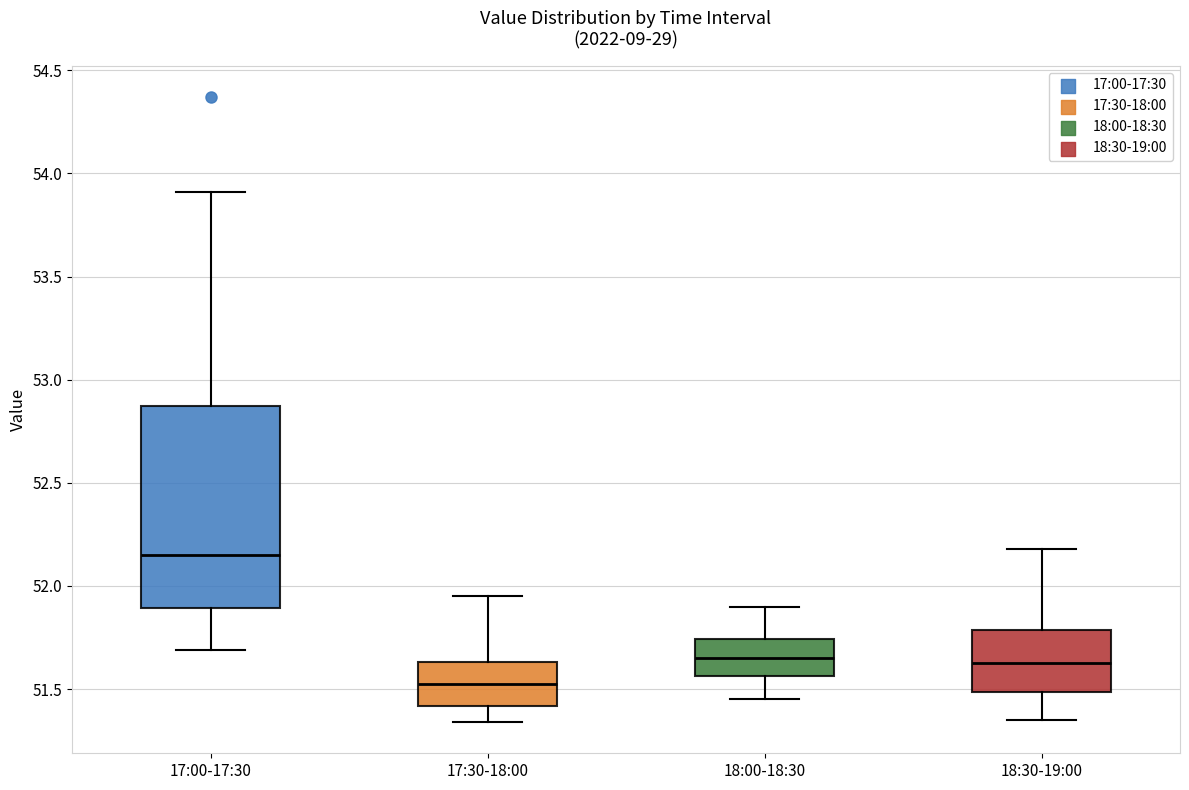

Which box has the highest median line?

17:00-17:30